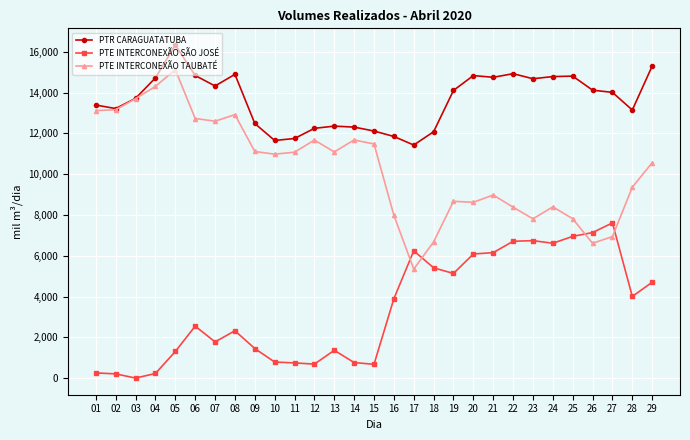

What is the difference between the maximum and second lowest values in the PTE INTERCONEXÃO TAUBATÉ series?

8514.1